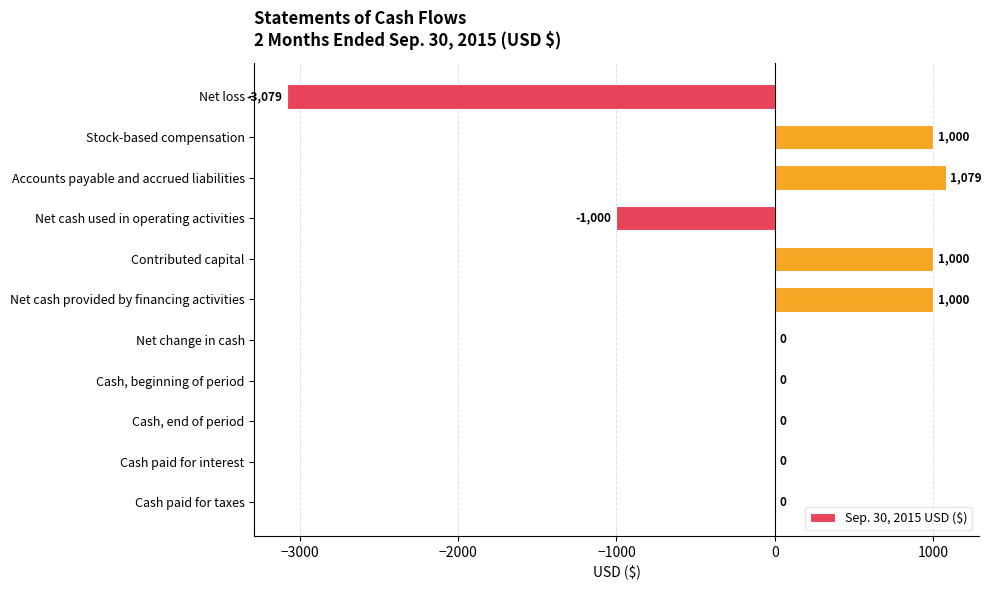

Which has a higher value, Cash, beginning of period or Accounts payable and accrued liabilities?

Accounts payable and accrued liabilities